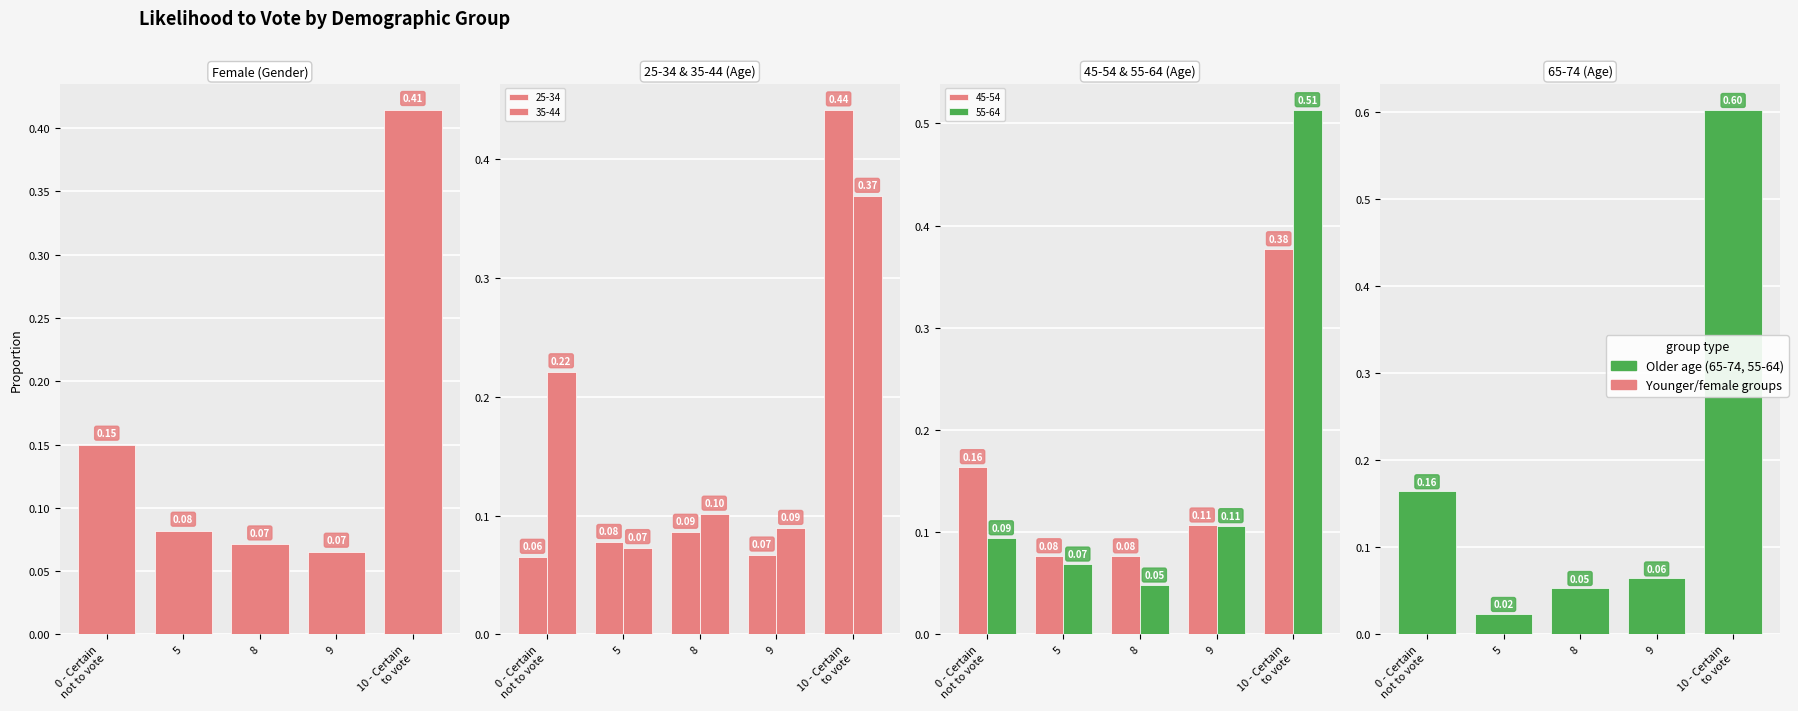

What position from the right is 9?

2